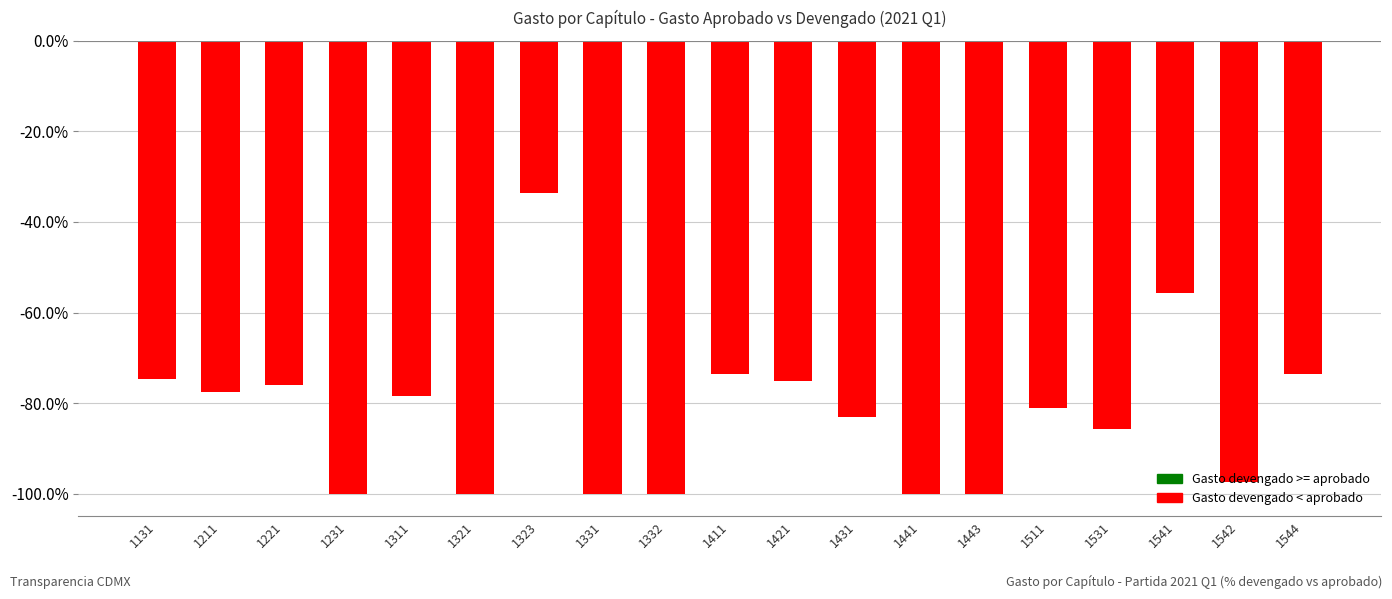

Which label corresponds to the largest value in the chart?

1323